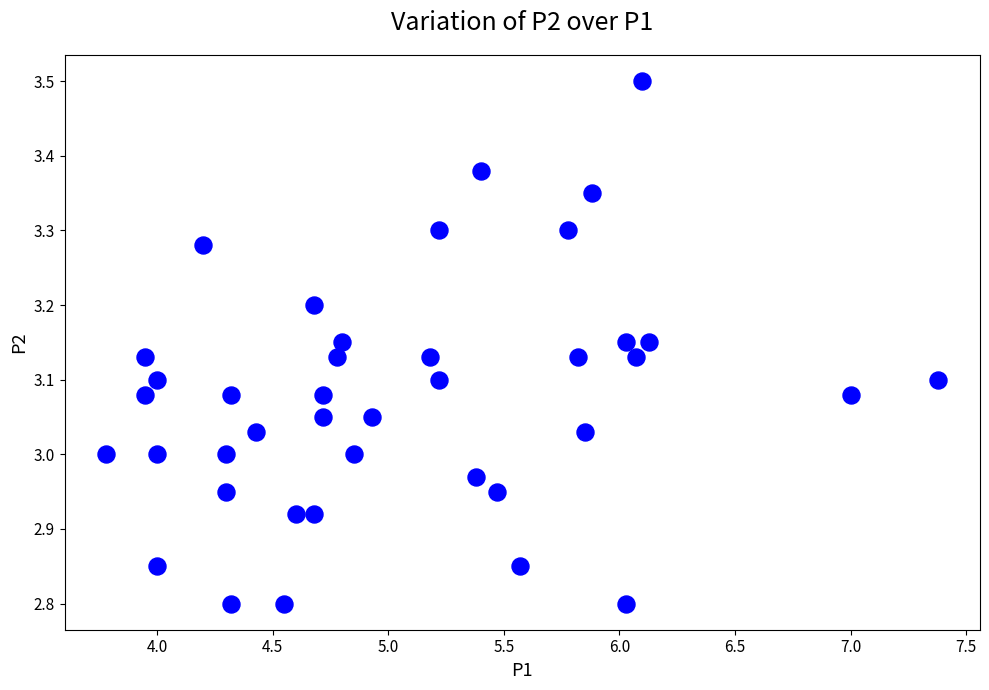

What is the range of X values (max minus min)?

3.6